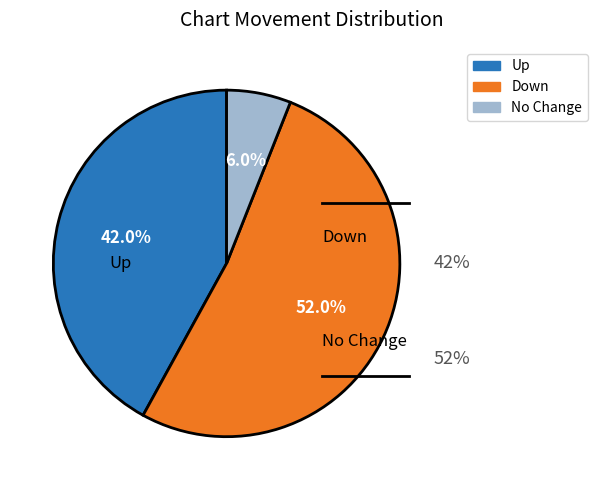

Combined, do up and - account for over 50%?

Yes